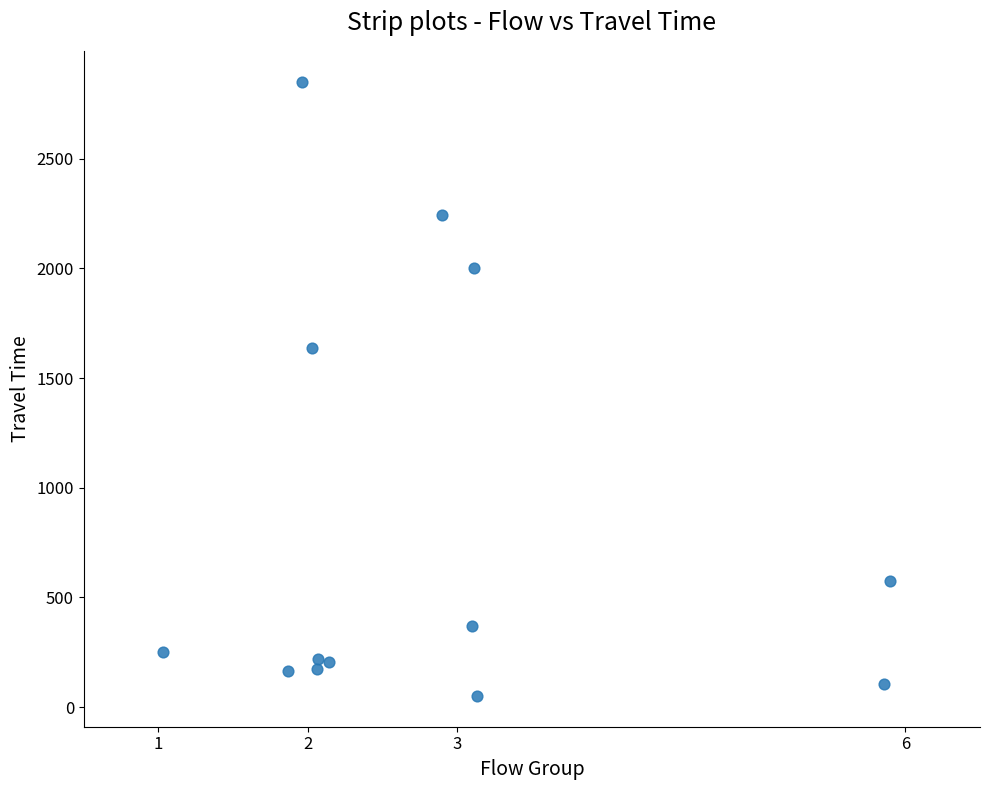

What Y value in the scatter plot is closest to 1451?

1635